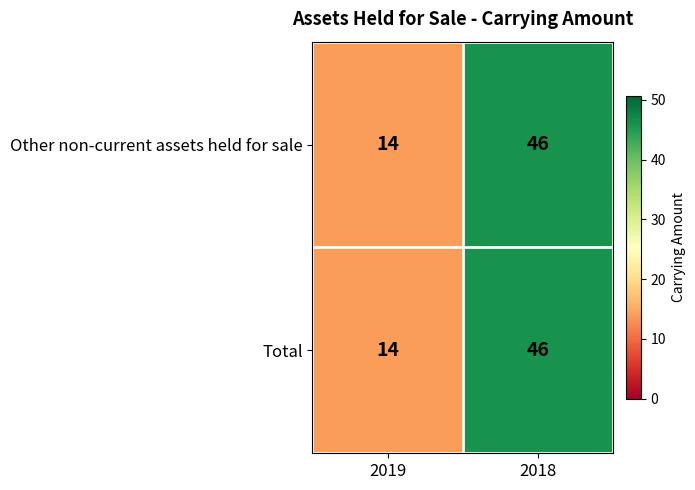

What is the minimum value shown in the chart?

14